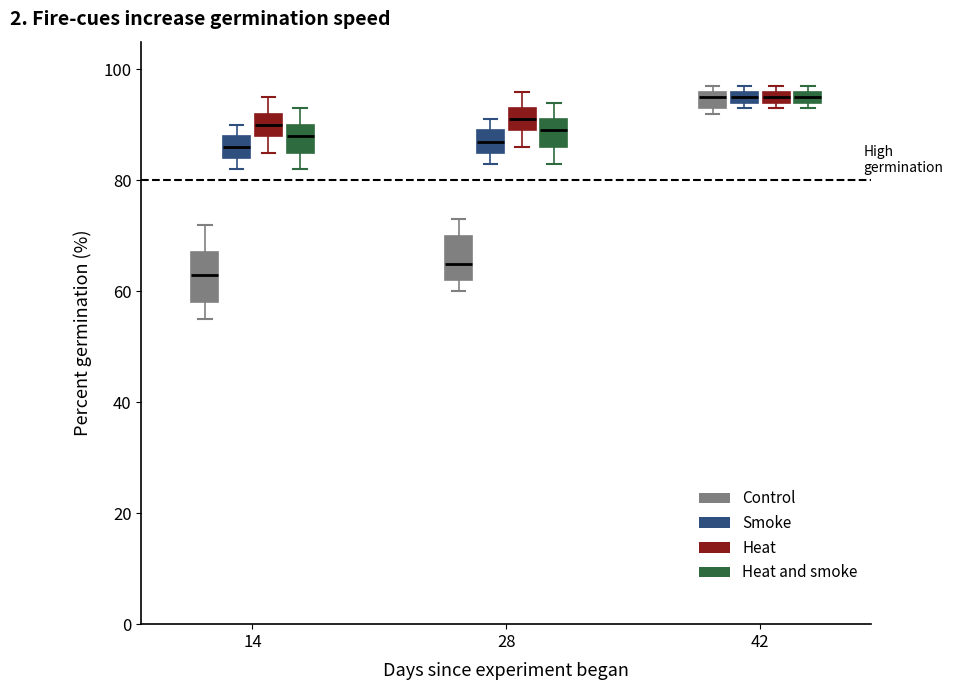

Which box has the lowest median line?

14 (Control)